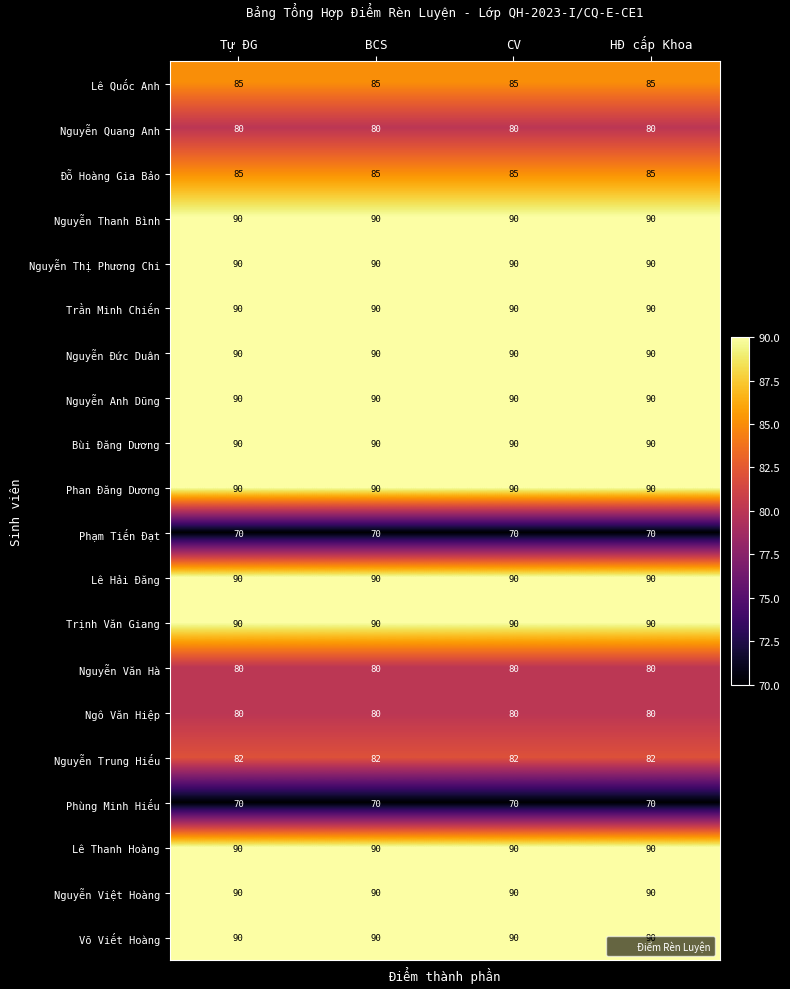

What is the average value of the Bùi Đăng Dương series?

90